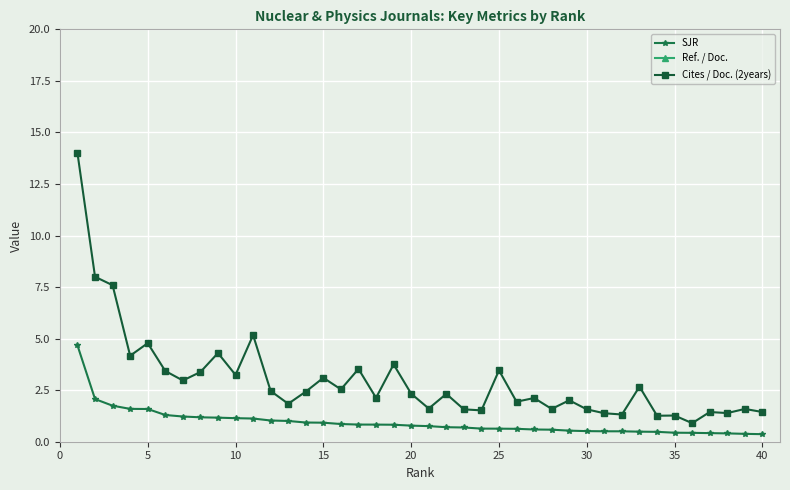

Is it true that Cites / Doc. (2years) equals 1.3 at 35?

True